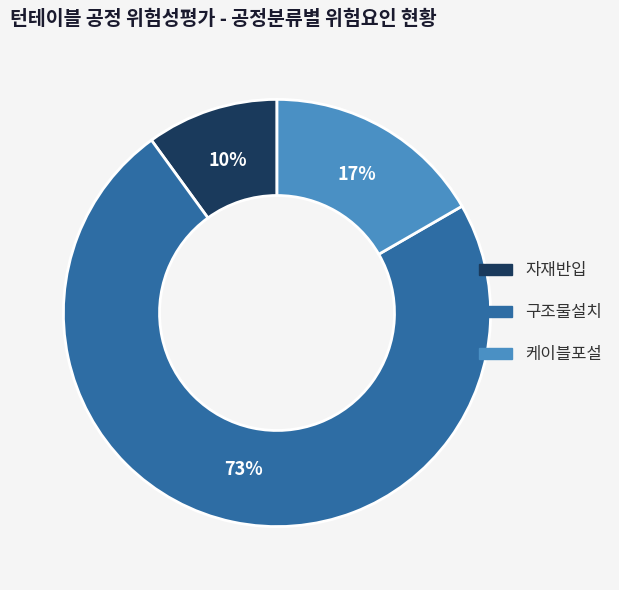

How many segments does this pie chart have?

3